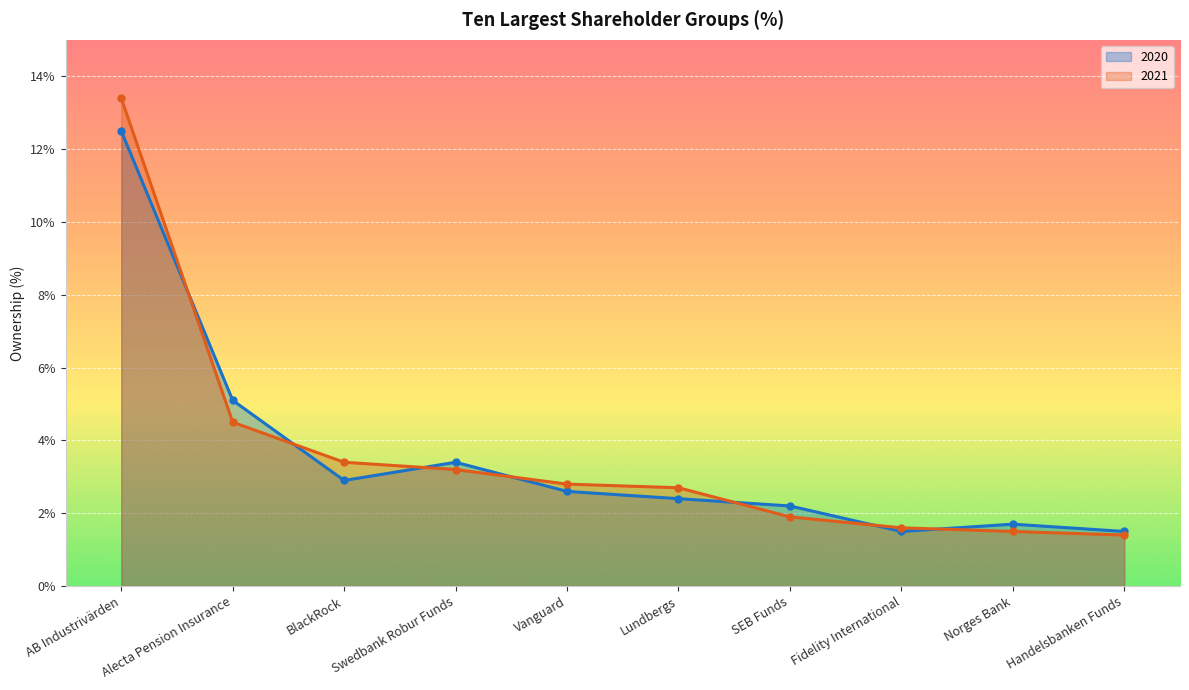

True or false: 2021 and 2020 intersect in this chart.

True